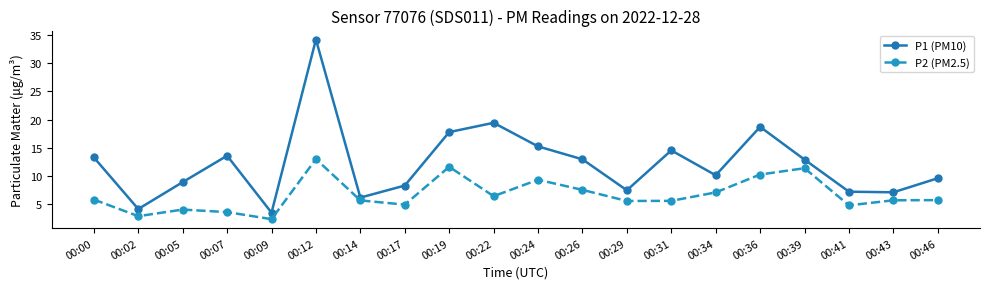

What is the value of the P1 (PM10) point at the 12th from the left?

12.9